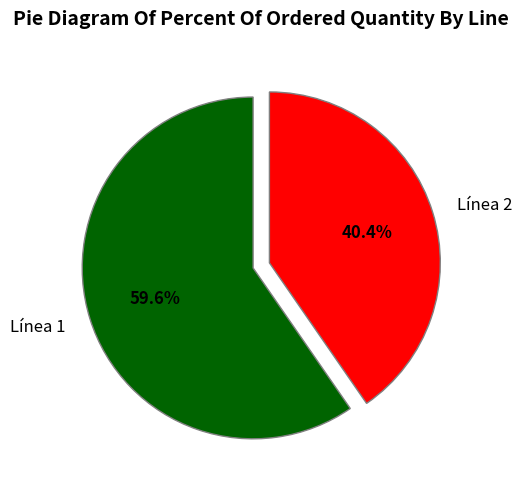

What is the ratio of the value at Línea 1 to the value at Línea 2?

1.5